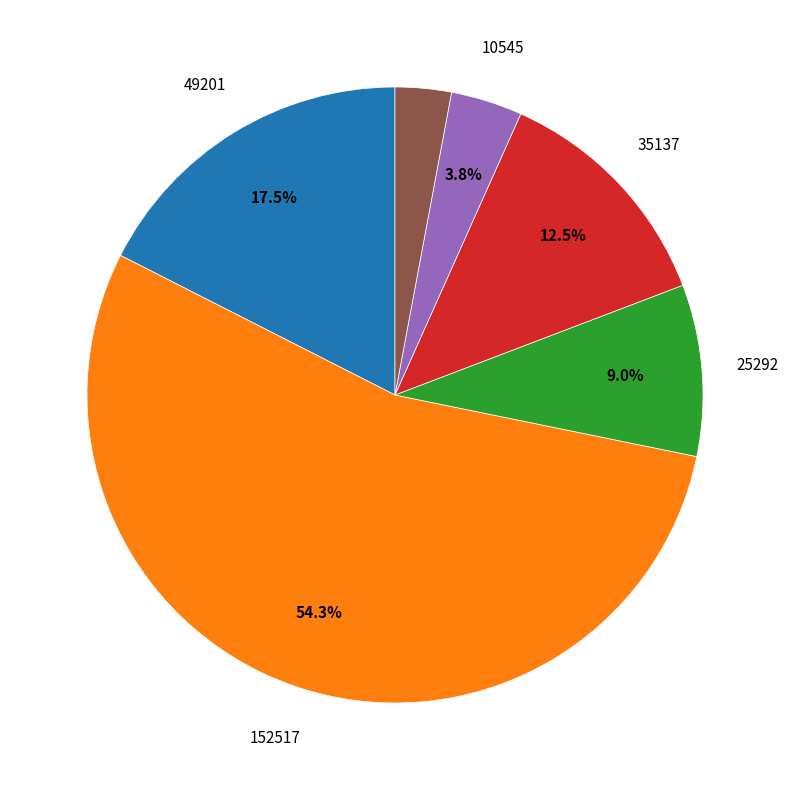

How many segments does this pie chart have?

6